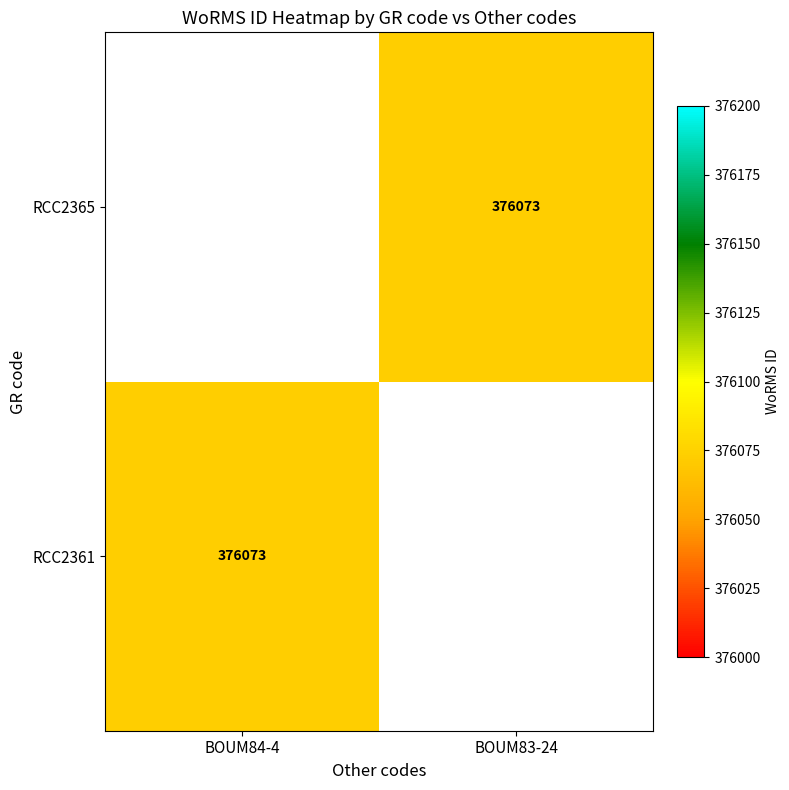

True or false: RCC2365 has a value of 376073 at BOUM83-24.

True